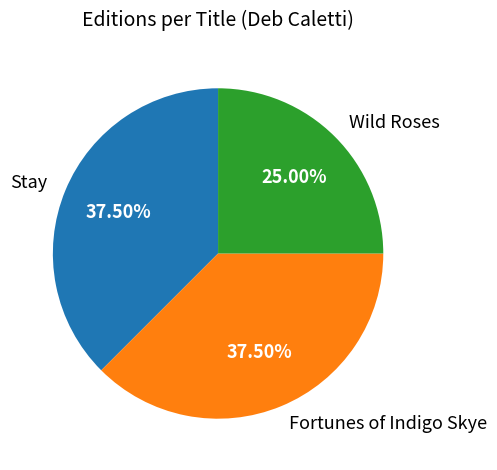

Combined, do Wild Roses and Stay account for over 50%?

Yes